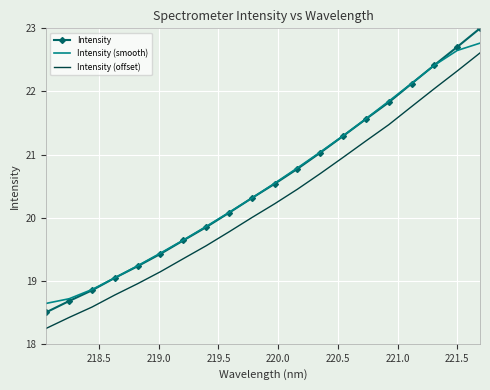

What are all the series names shown in the legend?

Intensity, Intensity (smooth), Intensity (offset)